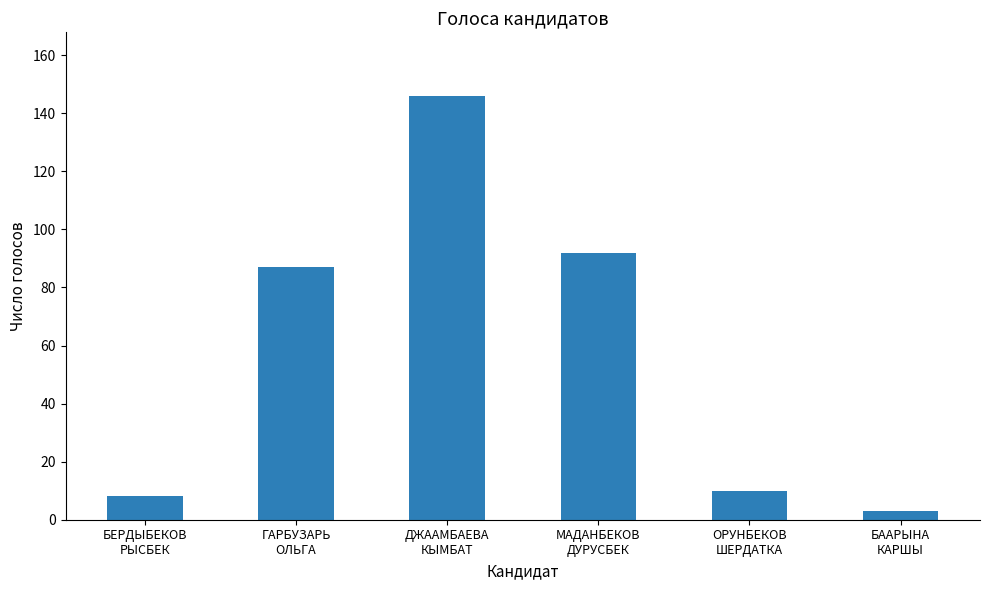

What is the sum of all values?

346